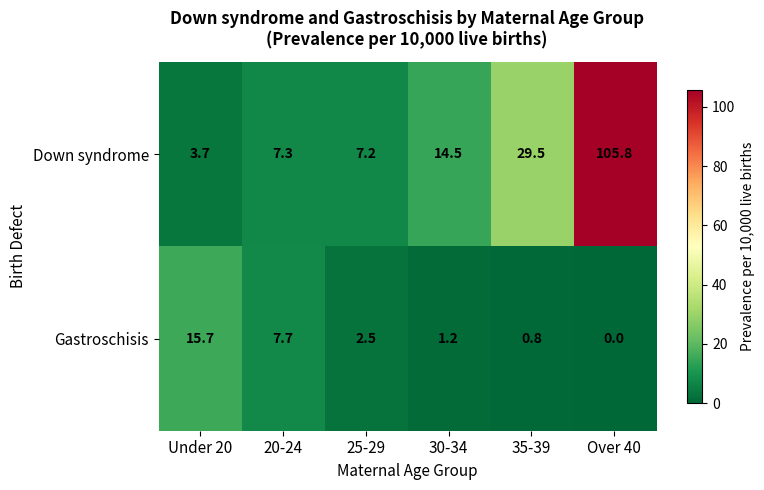

Between 25-29 and Over 40, which series saw the biggest shift?

Down syndrome